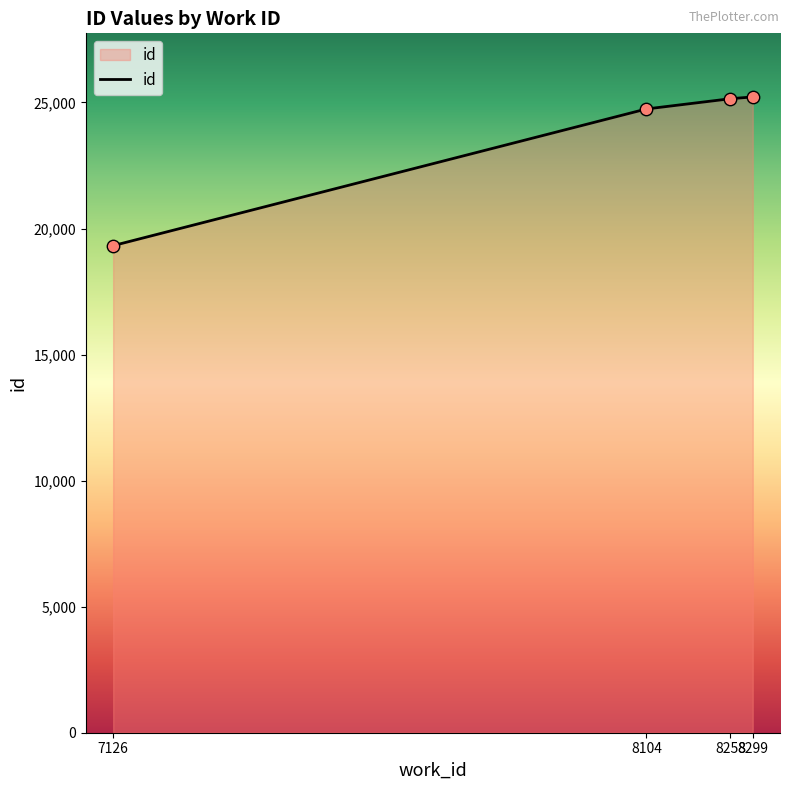

What is the change in value from 7126 to 8104?

+5421